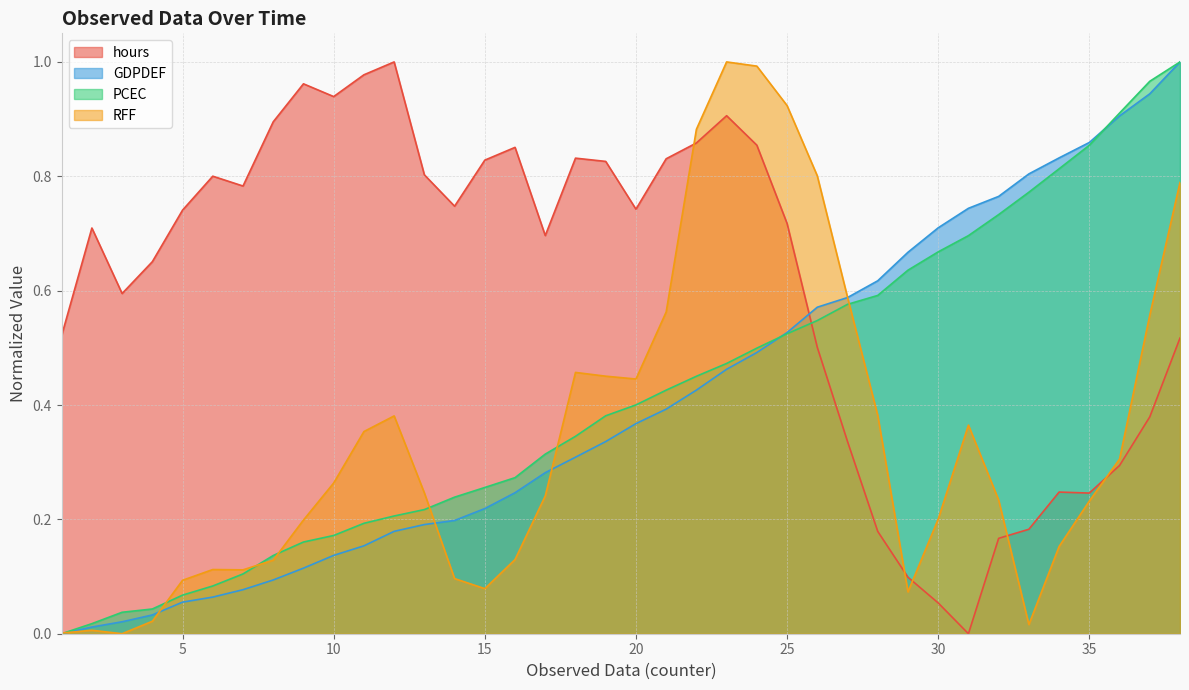

True or false: PCEC and RFF intersect in this chart.

True